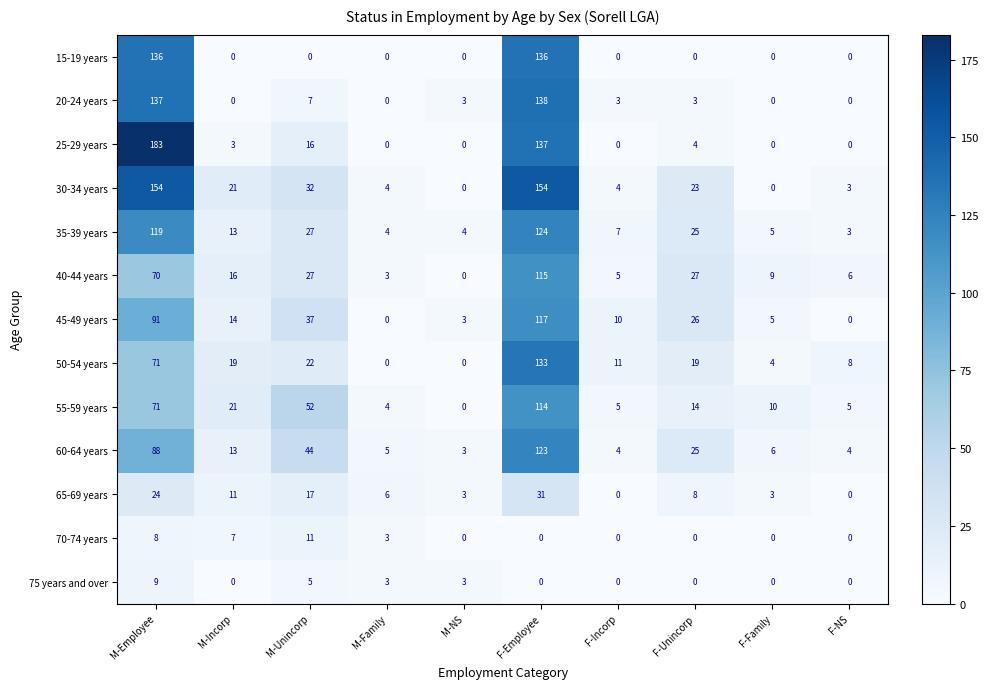

Which series has the widest spread of values?

25-29 years